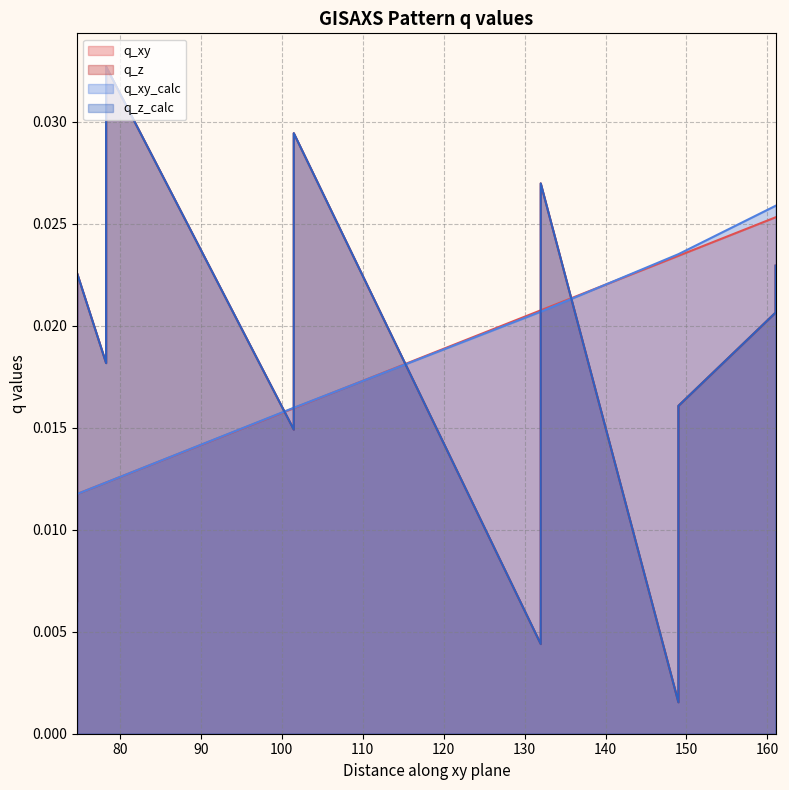

What is the label of the 13th point from the right?

150